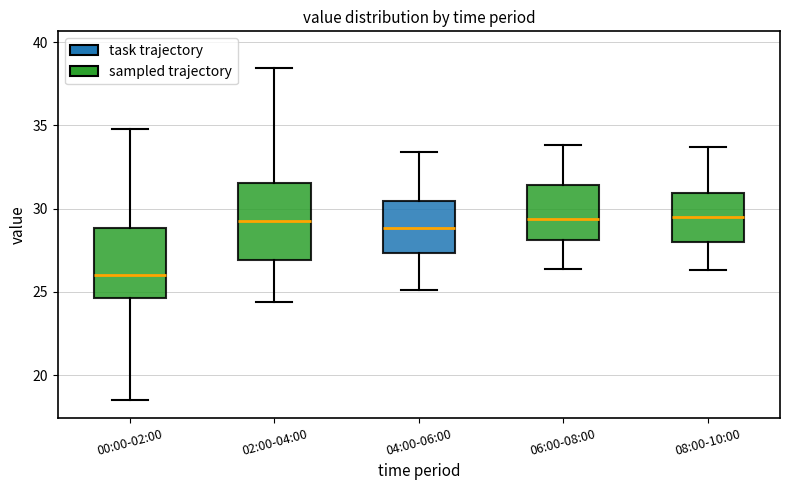

Which box's median line is the lowest?

00:00-02:00